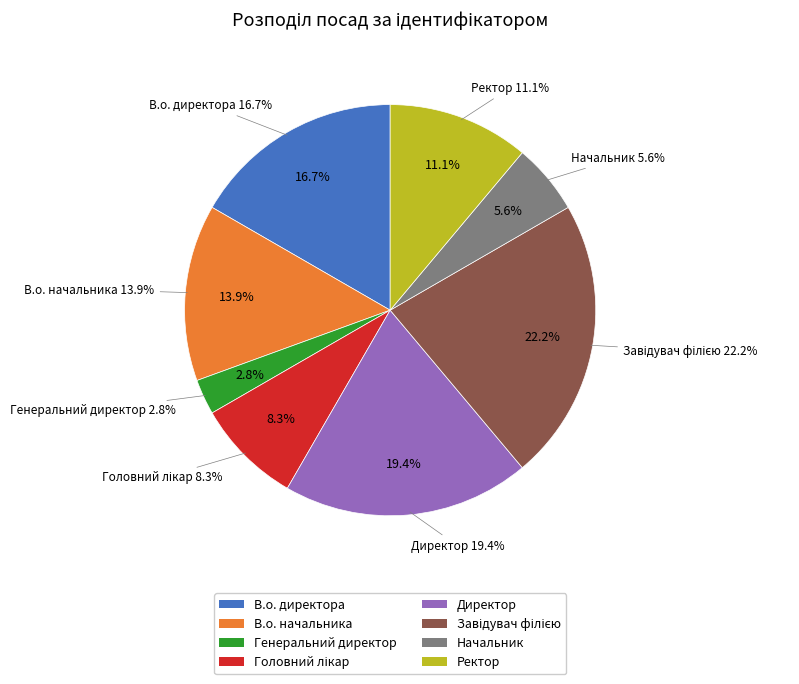

Do Головний лікар and Начальник together represent more than half of the pie?

No